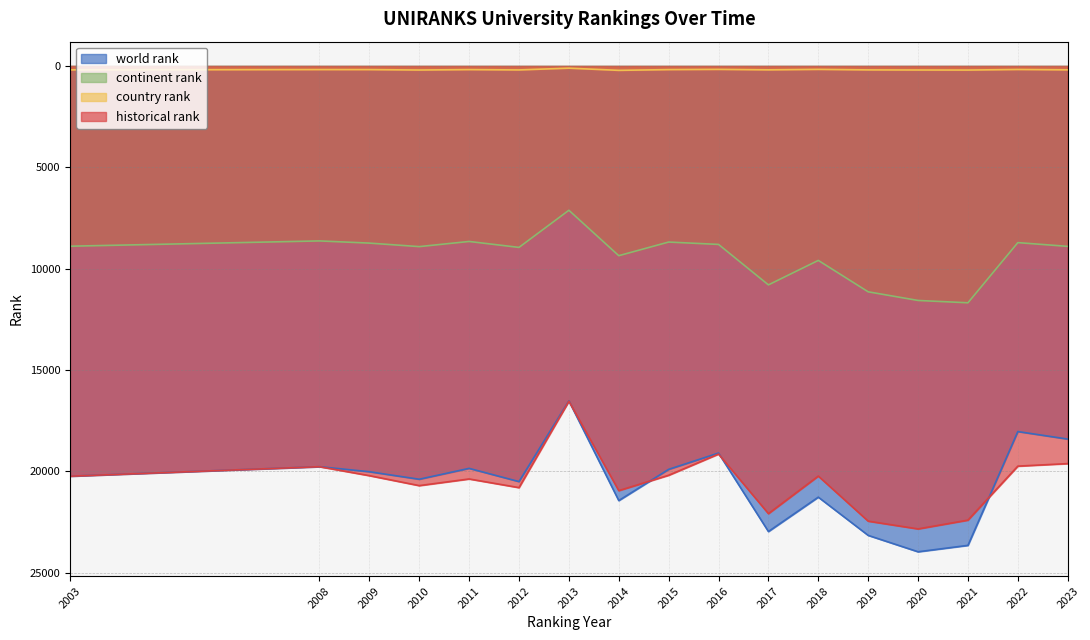

Which series has the largest range (max minus min)?

world rank